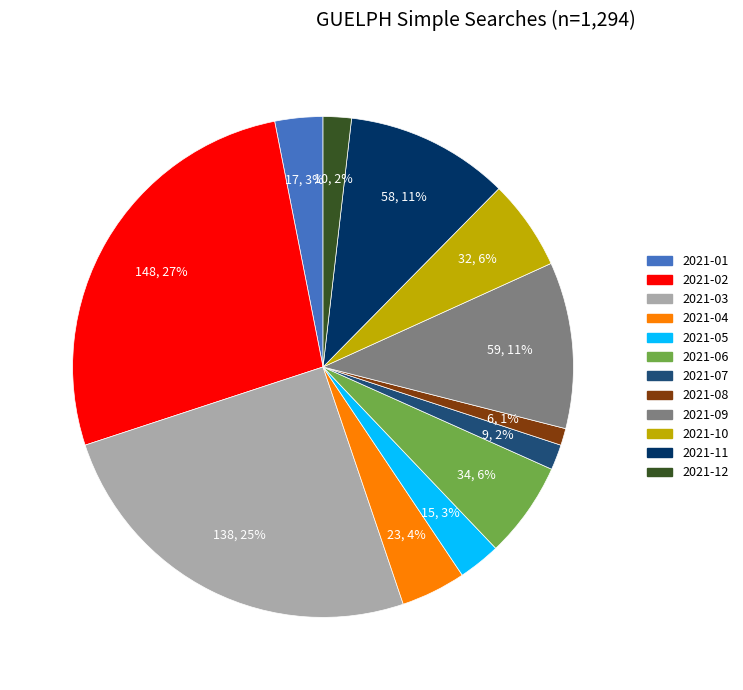

Which slice is the largest?

2021-02